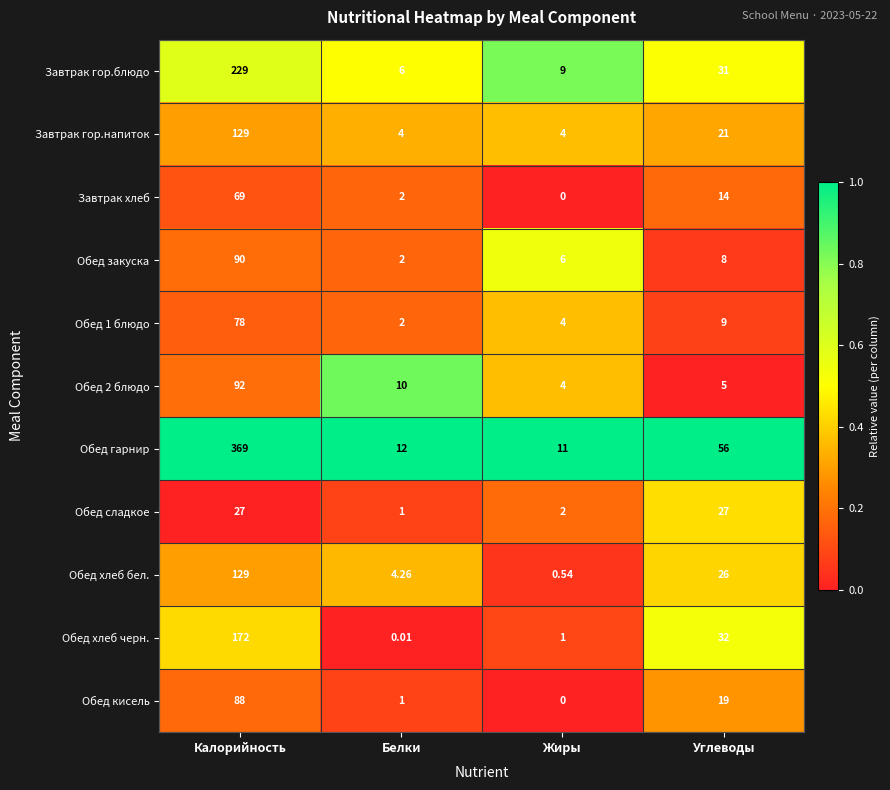

Count the number of categories in the chart.

4